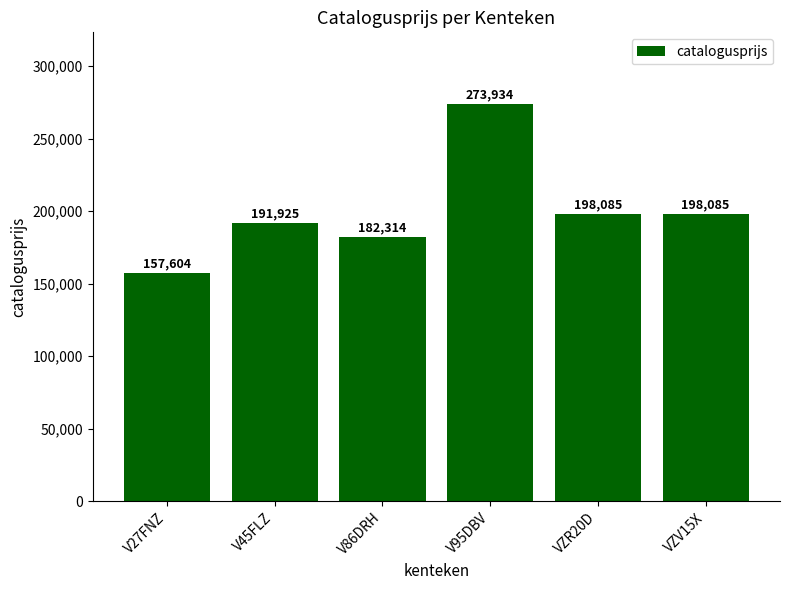

What is the ratio of the value at V27FNZ to the value at V86DRH?

0.9